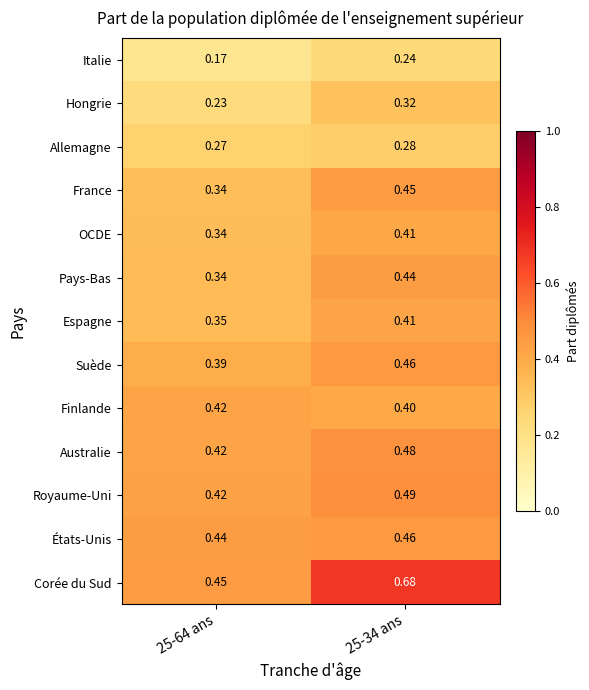

Between 25-64 ans and 25-34 ans, which series saw the biggest shift?

Corée du Sud